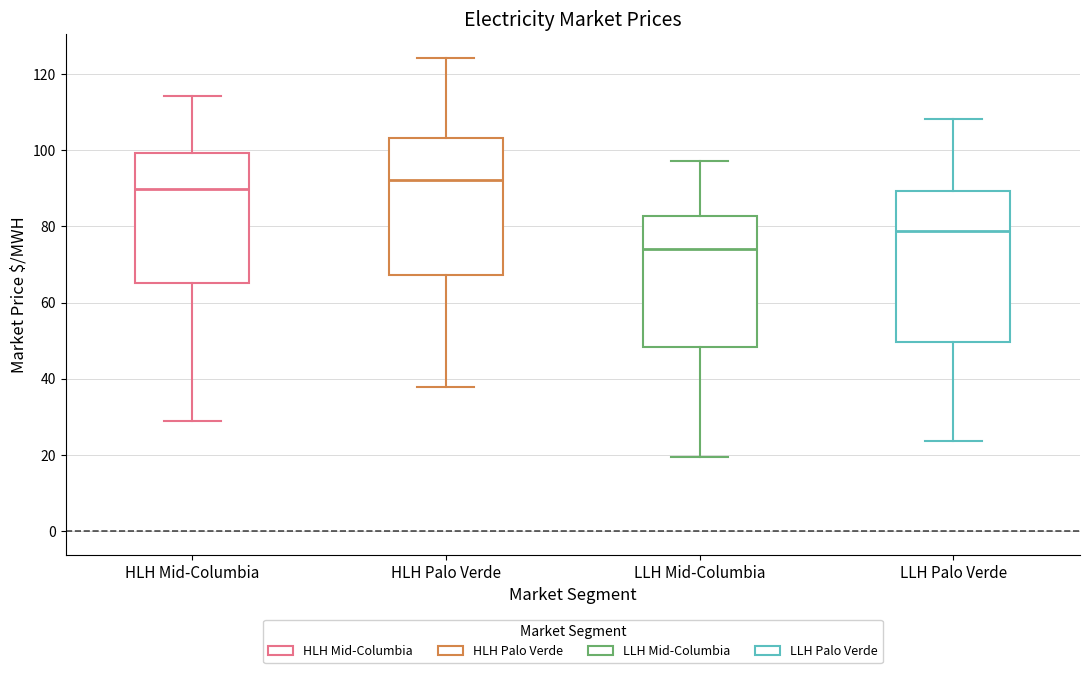

Where does the upper whisker of the box for LLH Mid-Columbia end on the y-axis? The values are not printed on the chart, so give them approximately, as read against the axis.

98